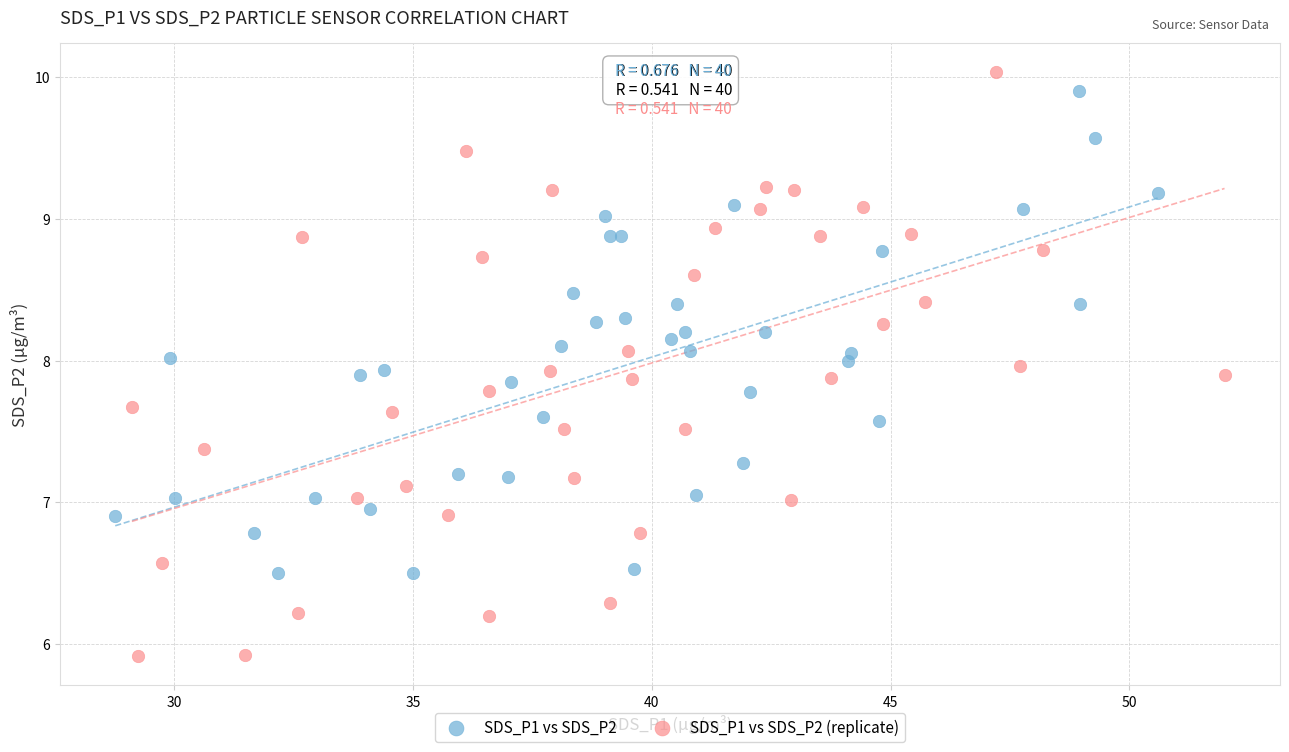

Which series has the largest Y range (max minus min)?

SDS_P1 vs SDS_P2 (replicate)